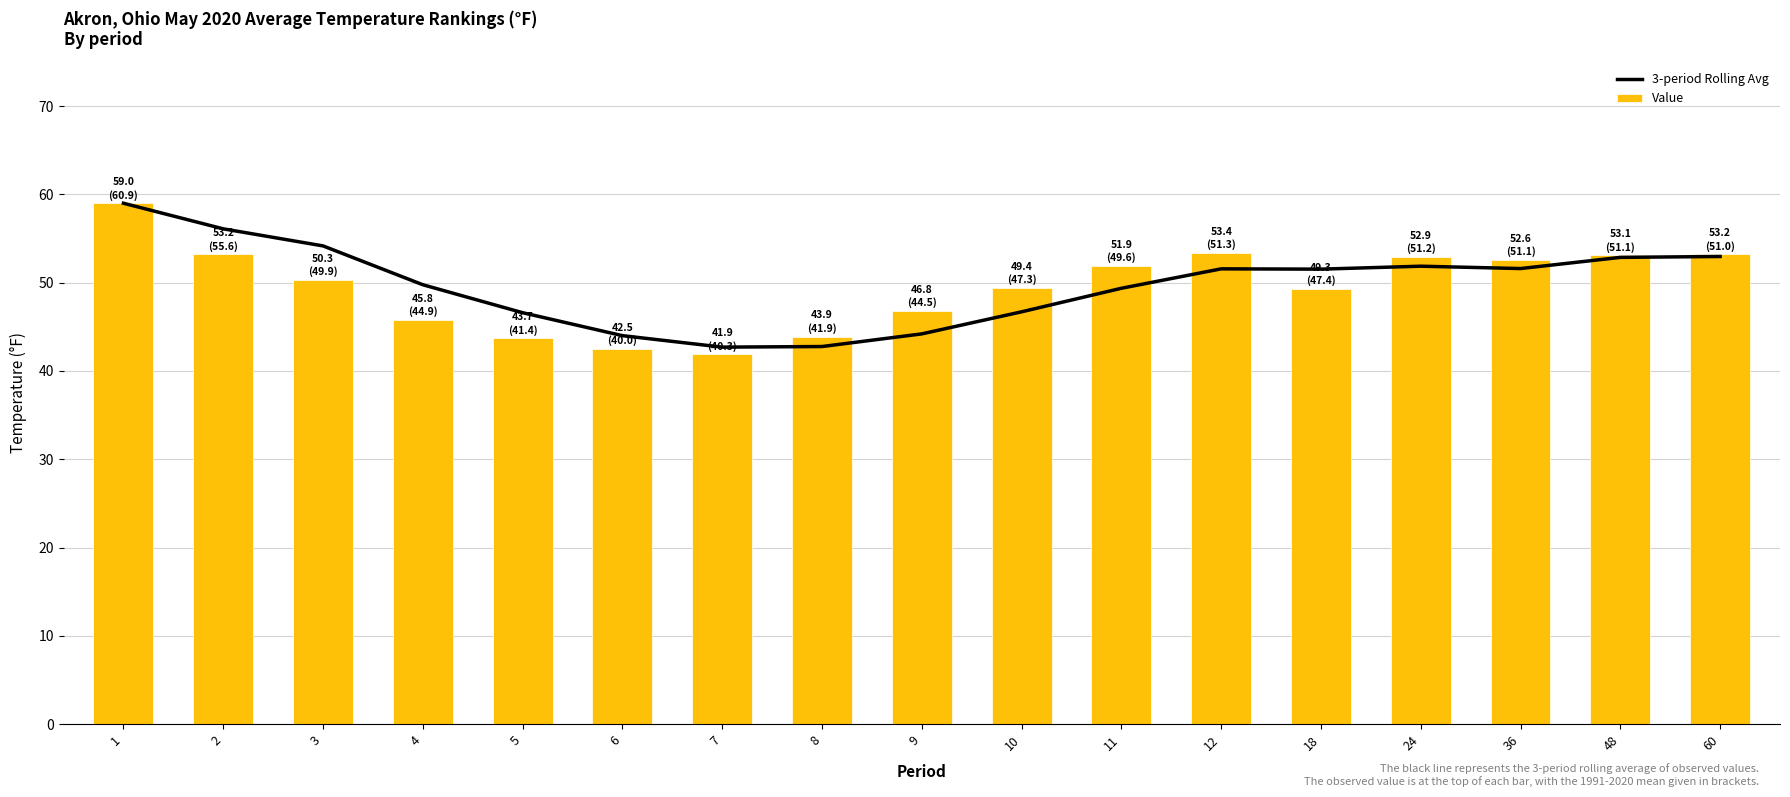

How many data points does each series have?

17